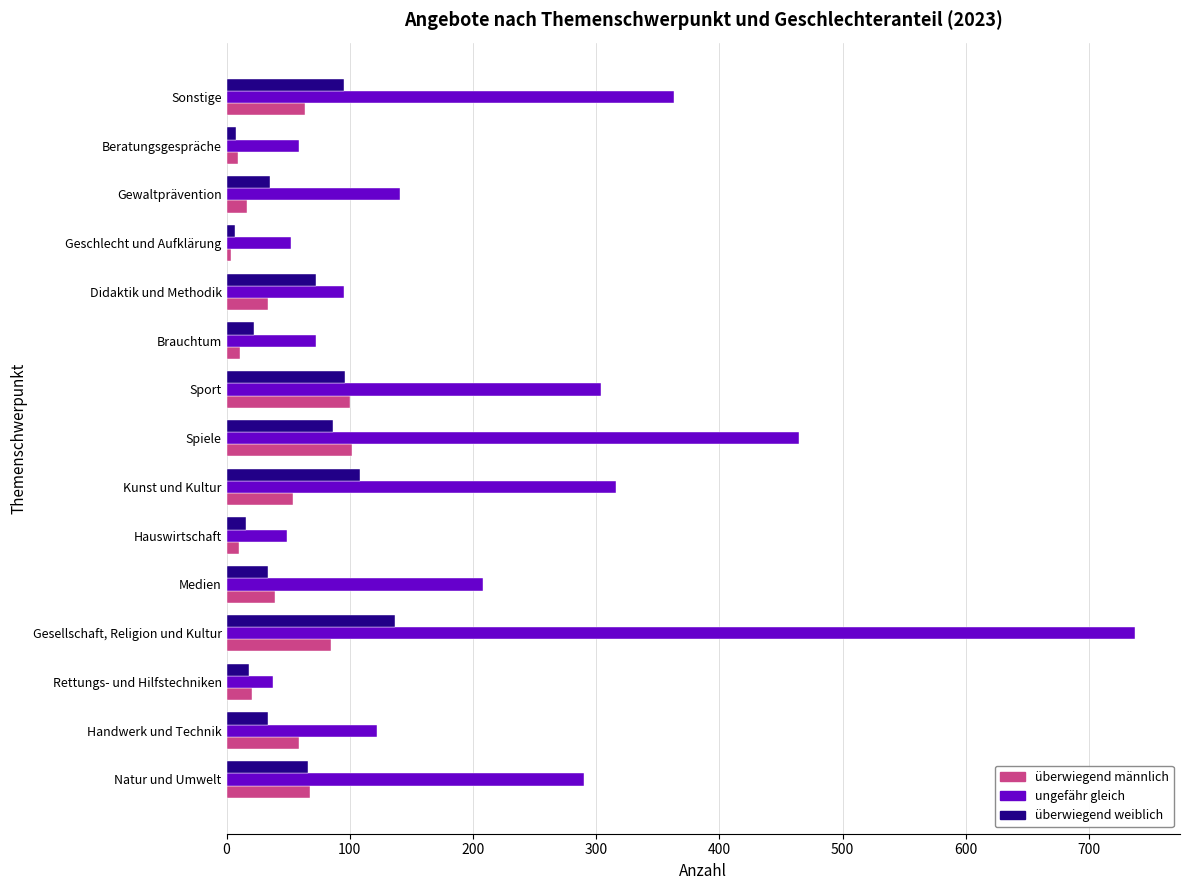

What is the maximum value shown in the chart?

737